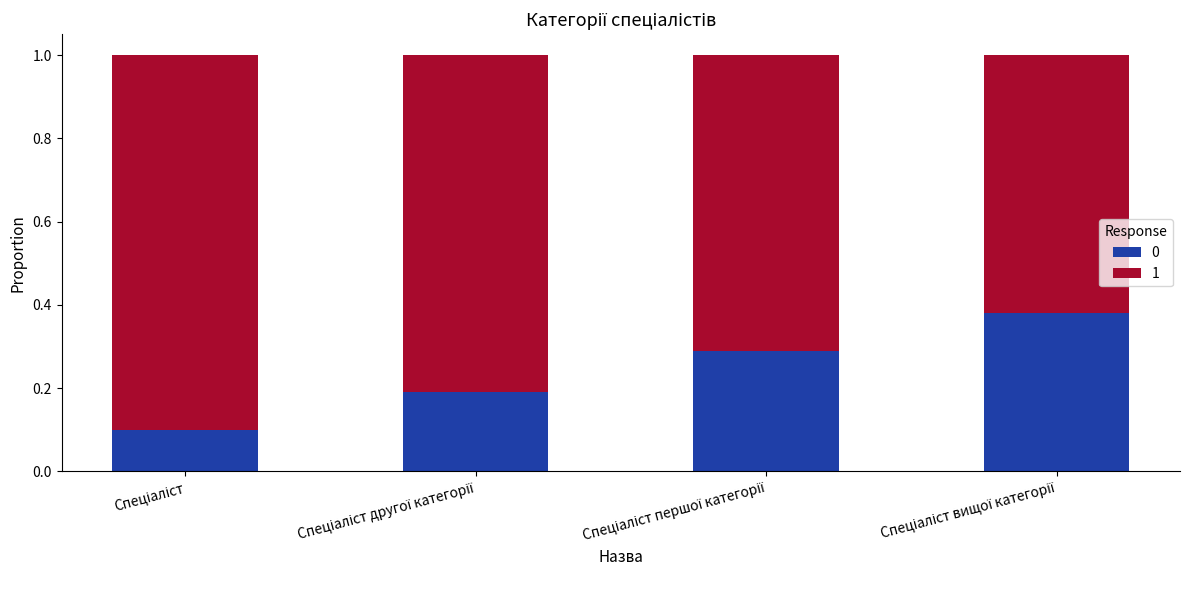

What is the sum of all 0 values?

1.0